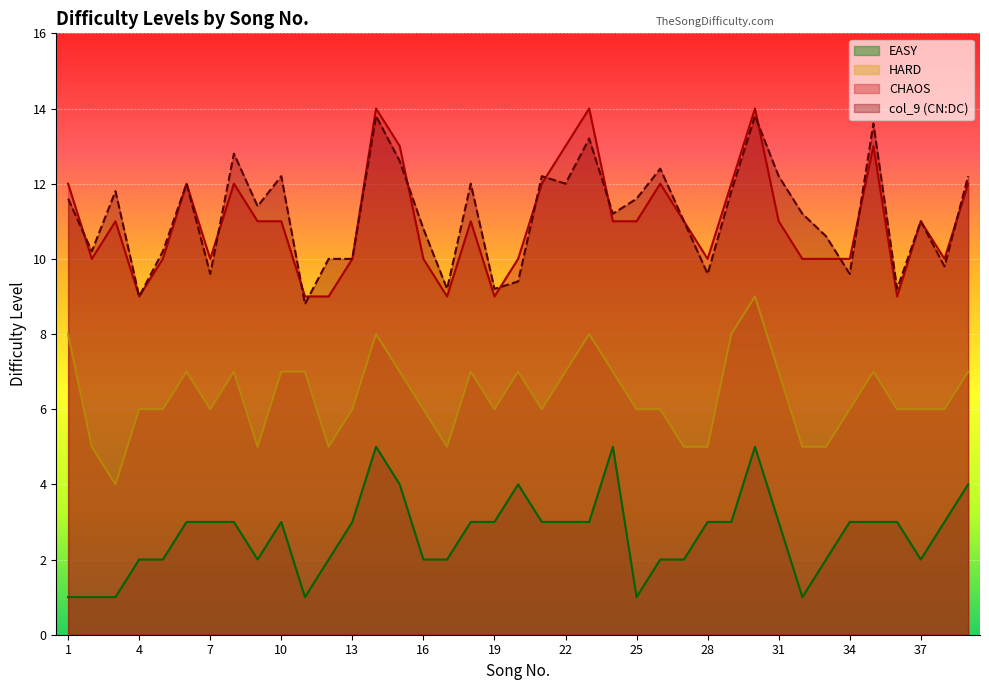

What is the average value of the CHAOS series?

11.0